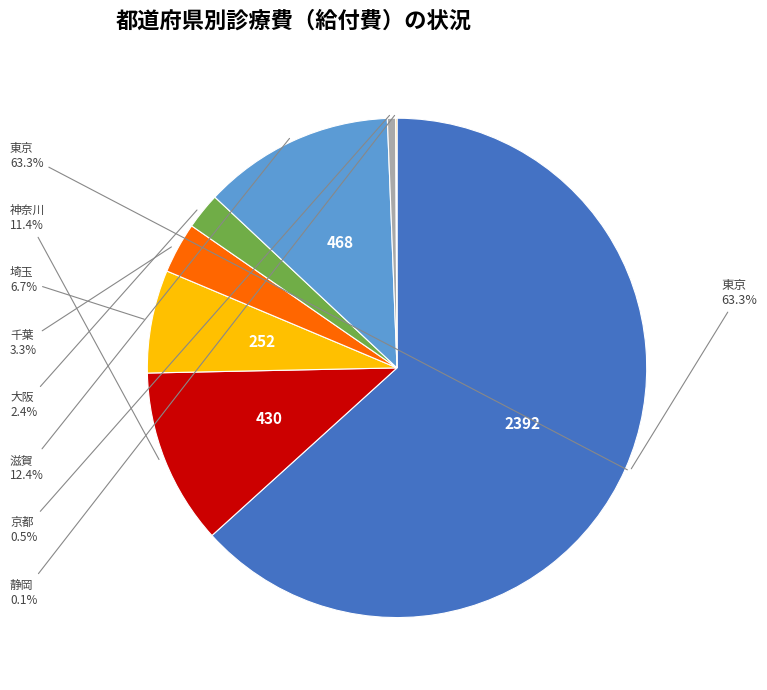

What is the change in value from 大阪 to 京都?

-69.0